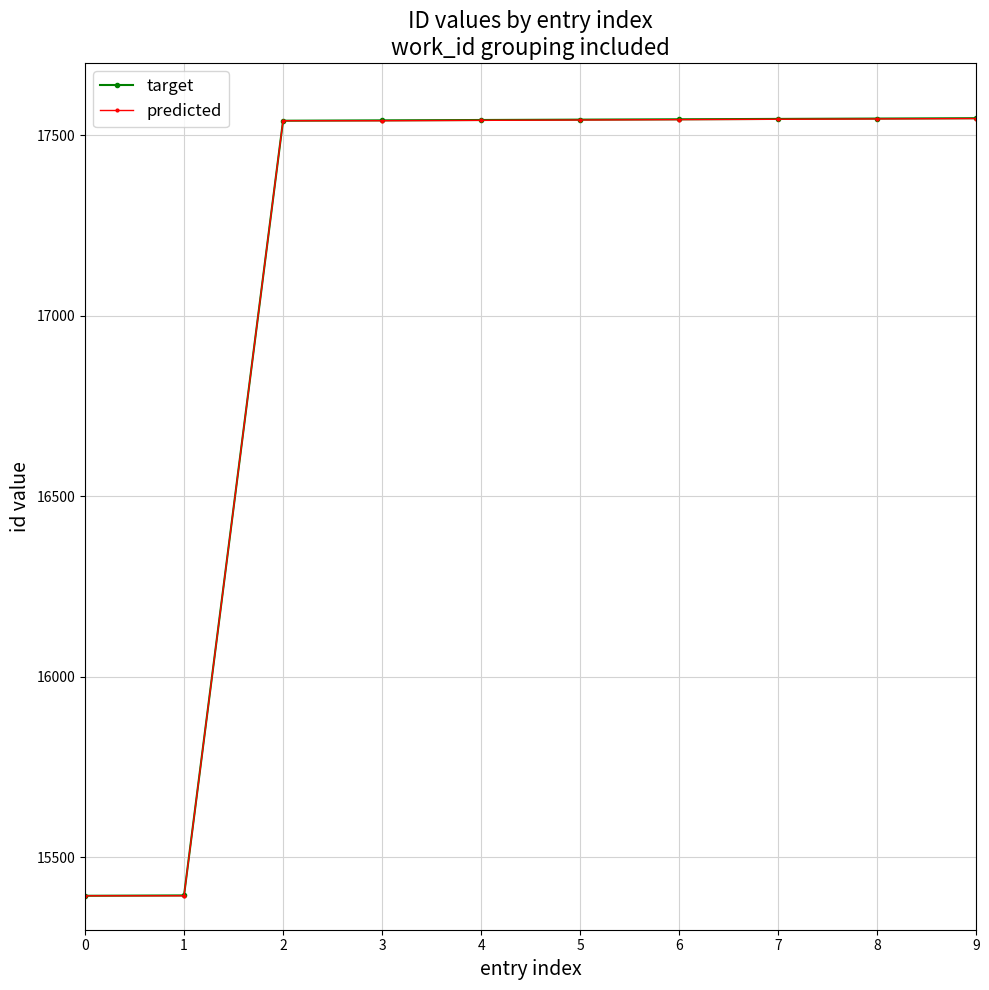

At how many categories does at least one series exceed 17317?

8